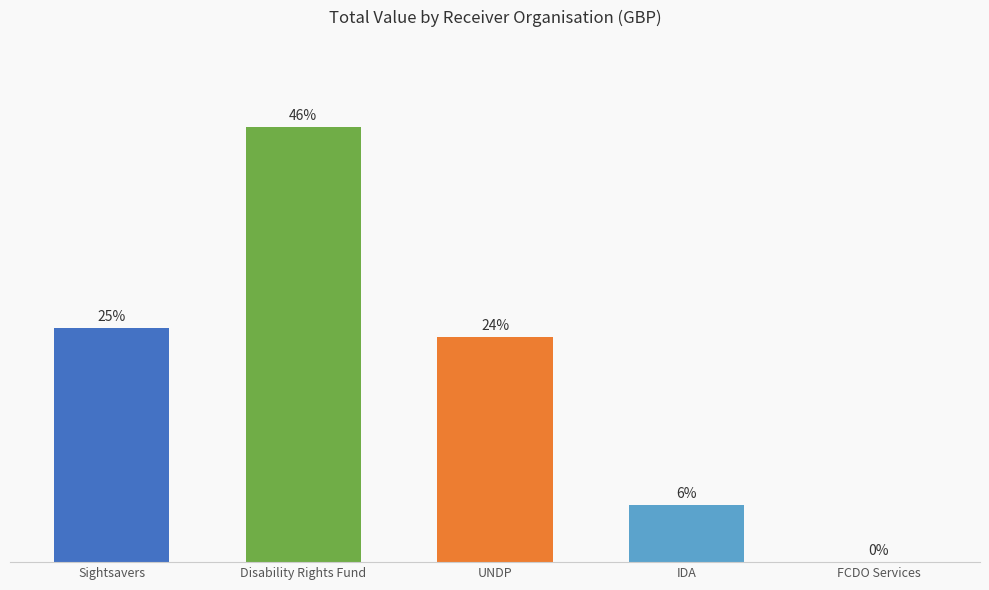

At which category does the chart reach its peak across all series?

Disability Rights Fund